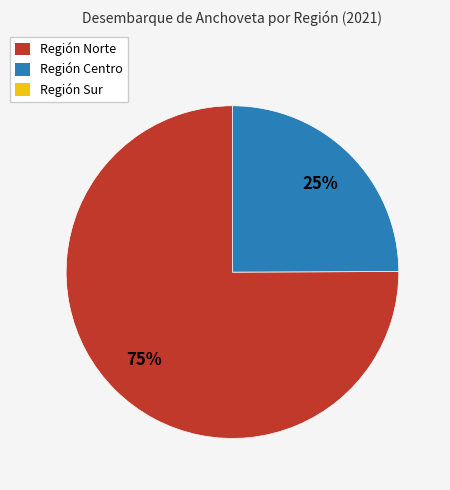

To the nearest percent, what is the average slice percentage?

50%